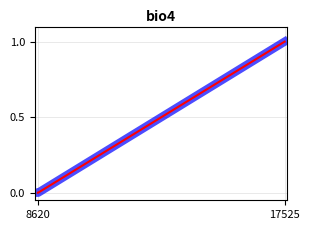

Does the chart have visible grid lines?

Yes